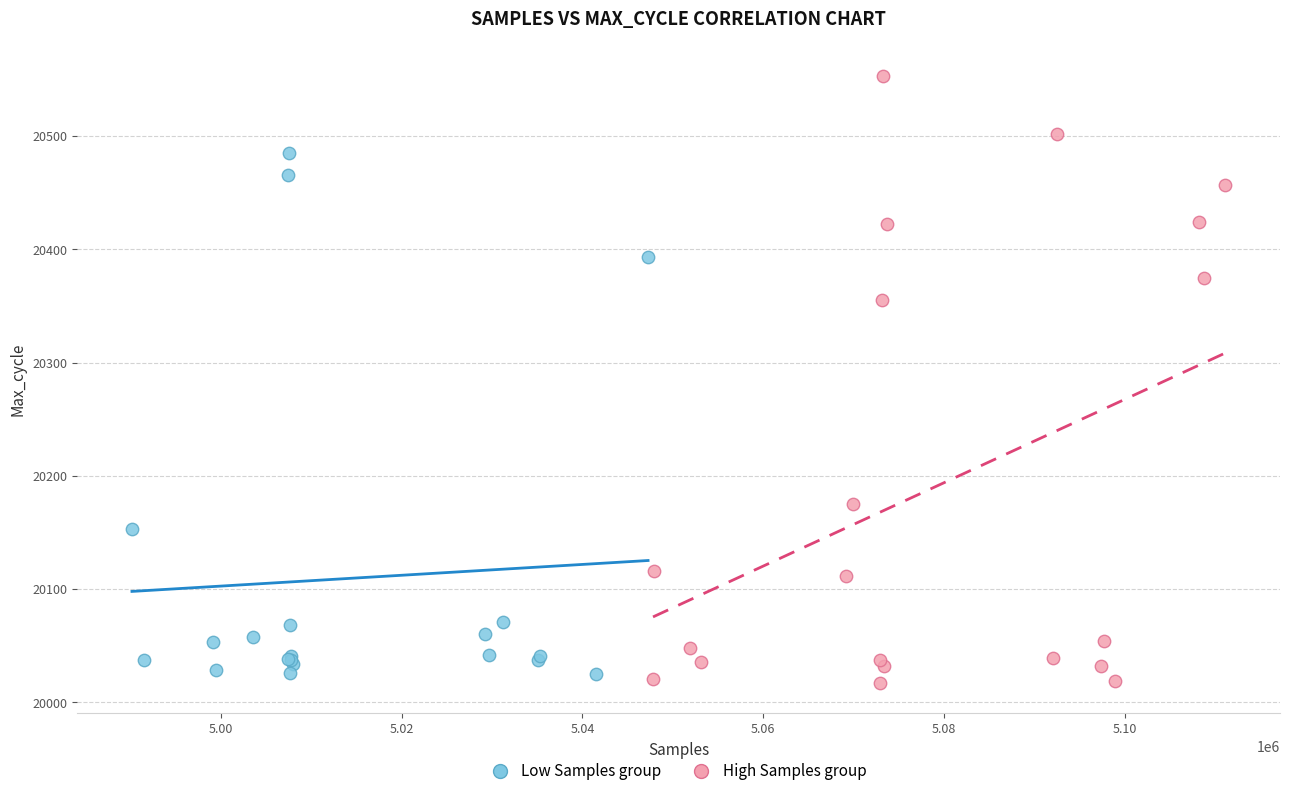

What are all the series names shown in the legend?

Low Samples group, High Samples group